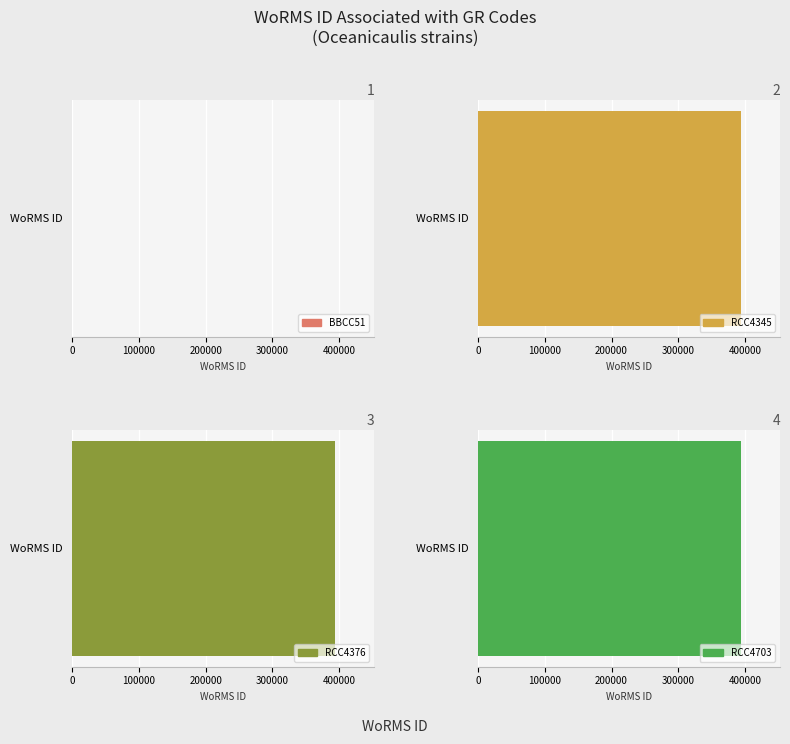

Reading left to right, transcribe all the data shown in this chart.

BBCC51=0	RCC4345=393616	RCC4376=393616	RCC4703=393616